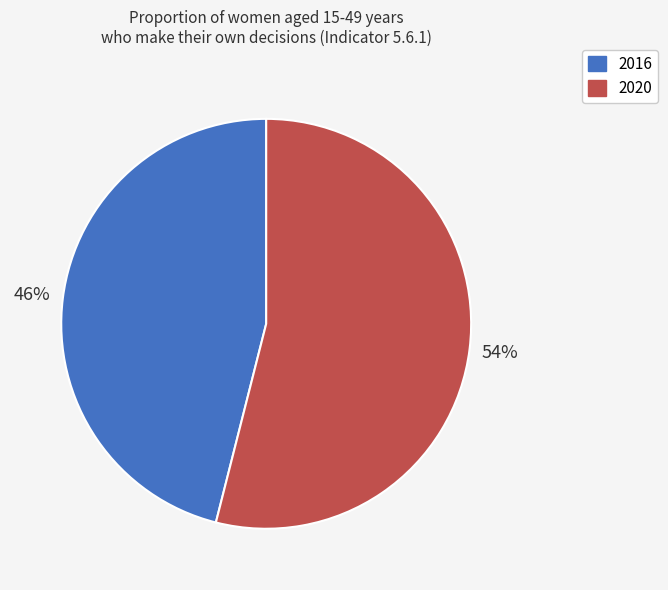

How many segments does this pie chart have?

2